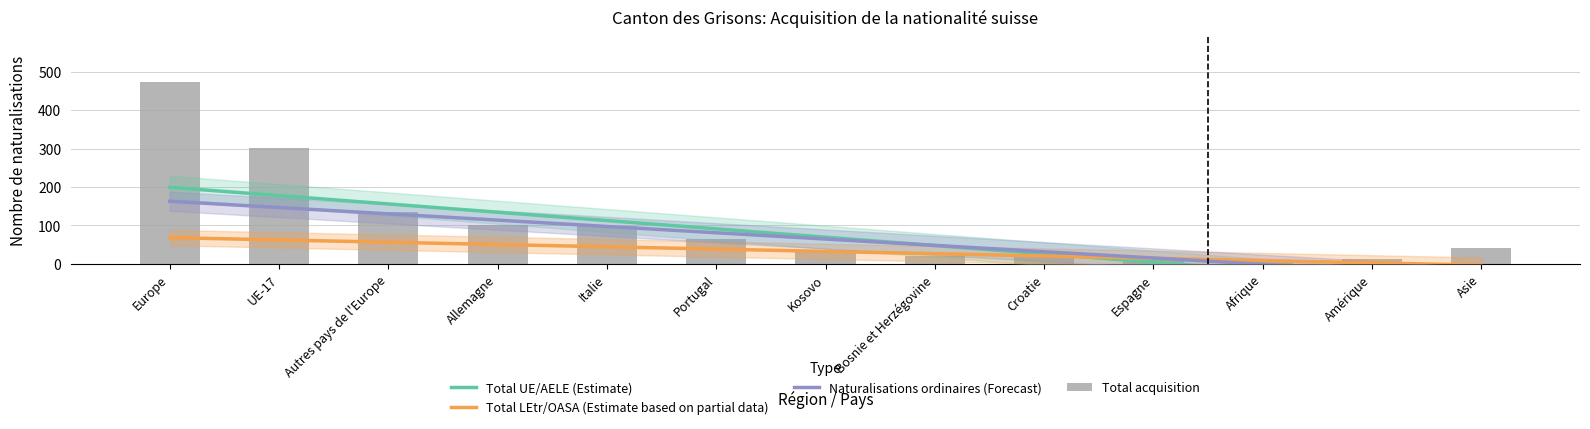

Is it true that Total acquisition equals 26.6 at Bosnie et Herzégovine?

False